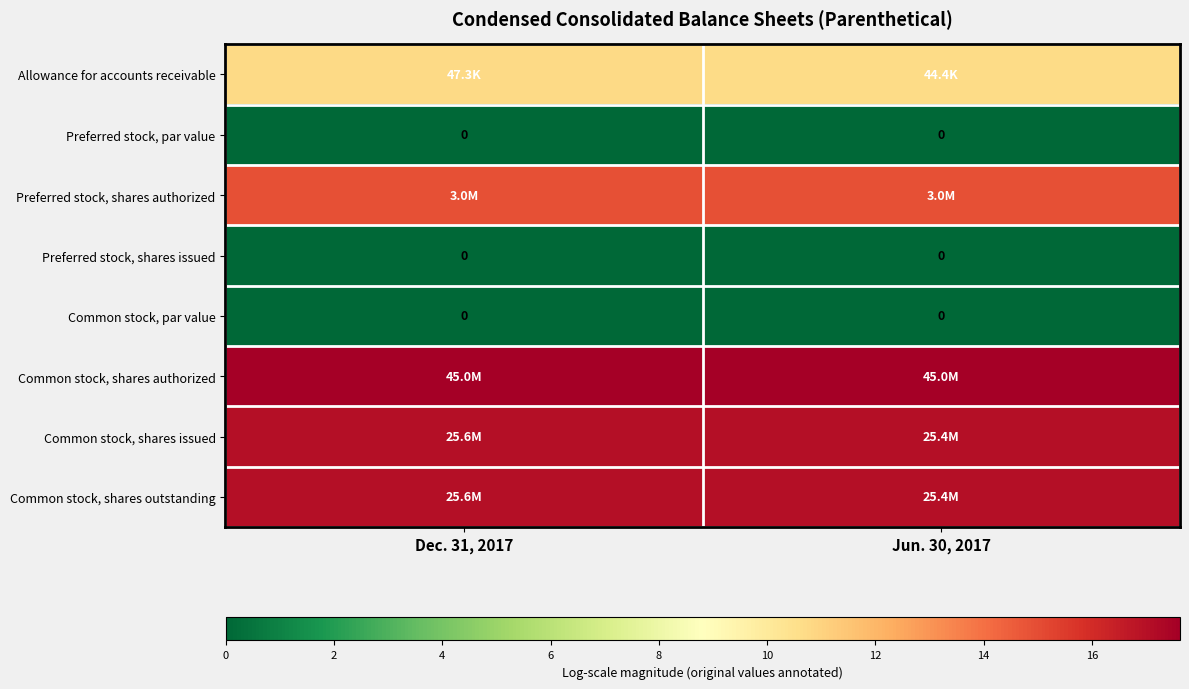

List the labels in order of row_4 value, smallest first.

Dec. 31, 2017, Jun. 30, 2017